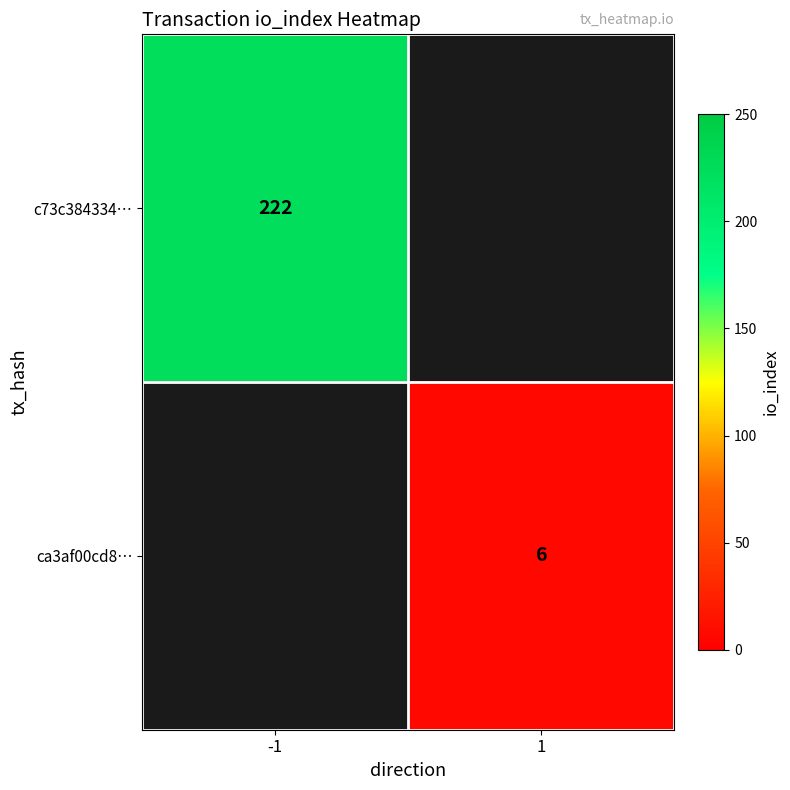

The c73c384334… series shows 82 at -1. True or false?

False